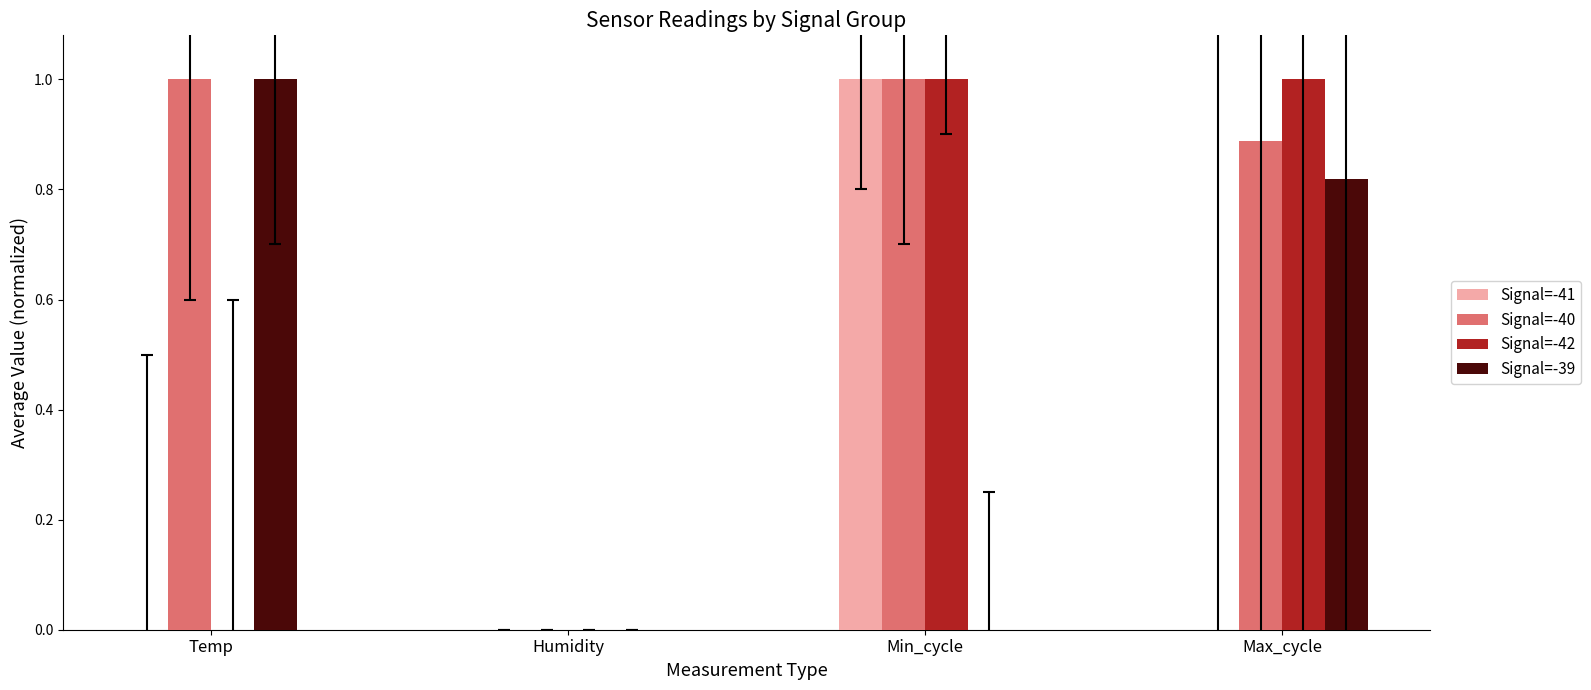

What are all the series names shown in the legend?

Signal=-41, Signal=-40, Signal=-42, Signal=-39